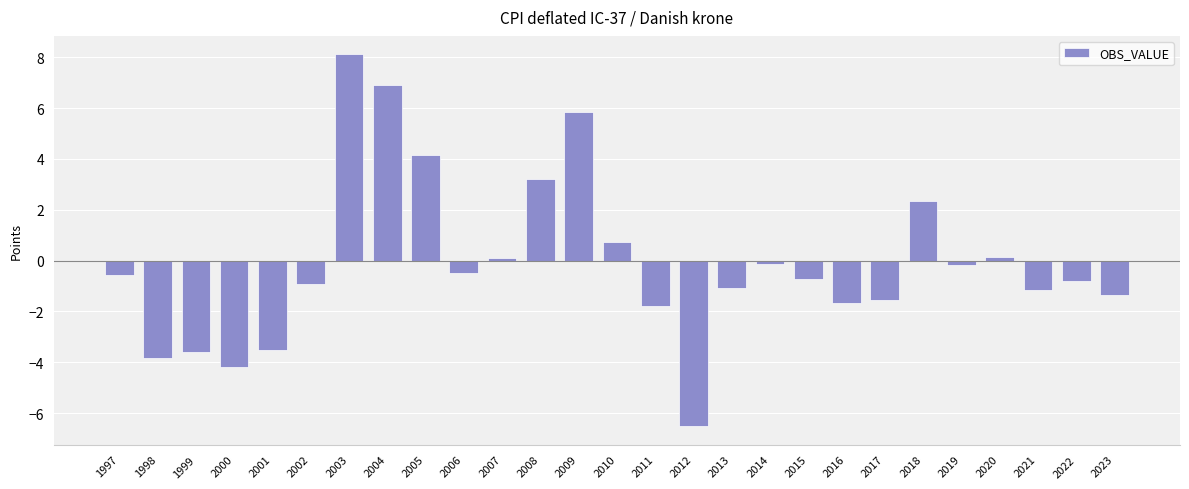

Is it true that the value at 2023 is -0.8?

False